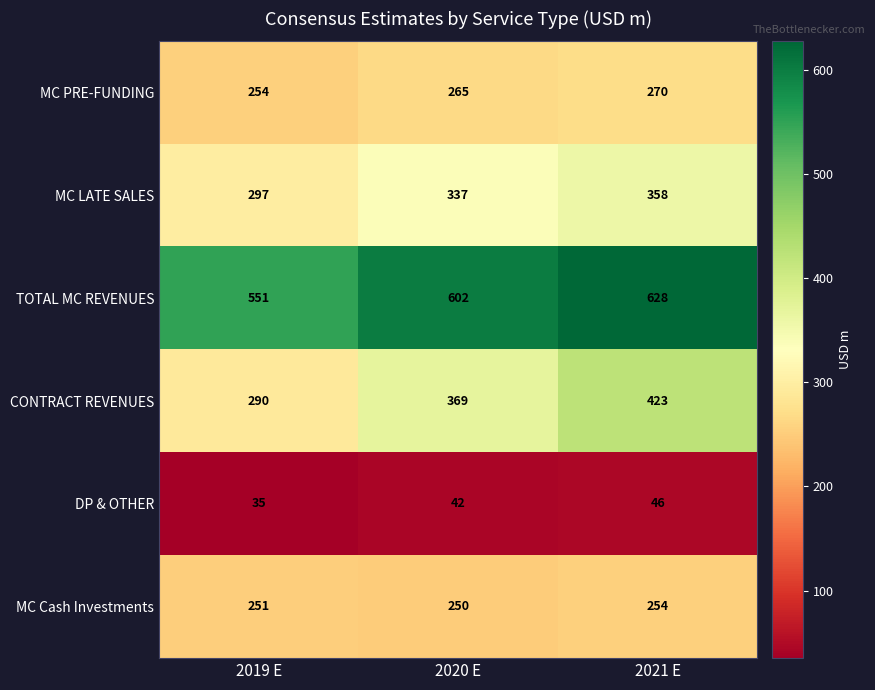

Which category has the highest value across all series?

2021 E